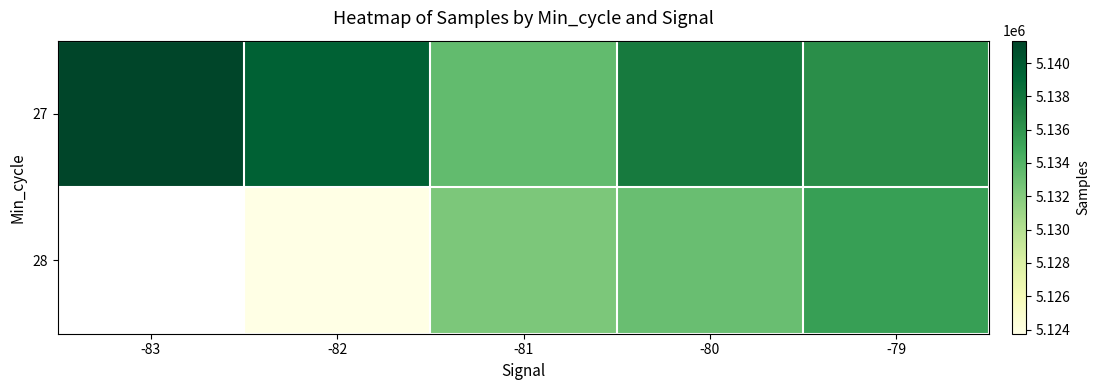

How many positive values does the 28 series have?

4